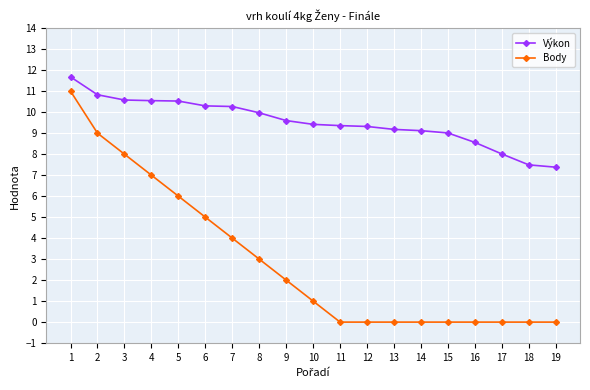

Where does the Body series first go above 1?

1